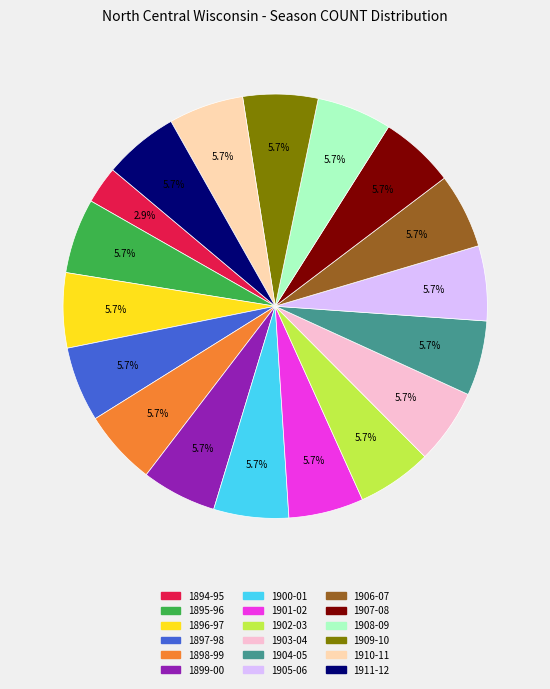

How many slices are in this pie chart?

18